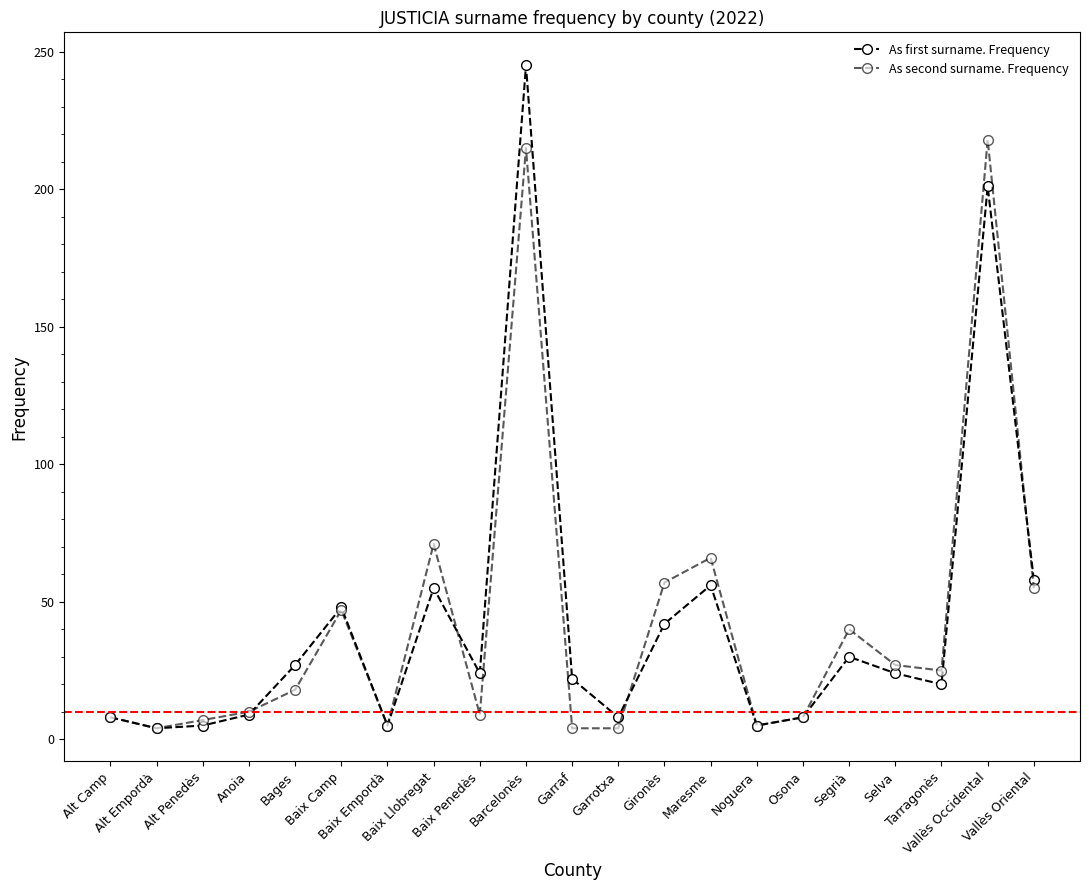

How many categories are shown in the chart?

21